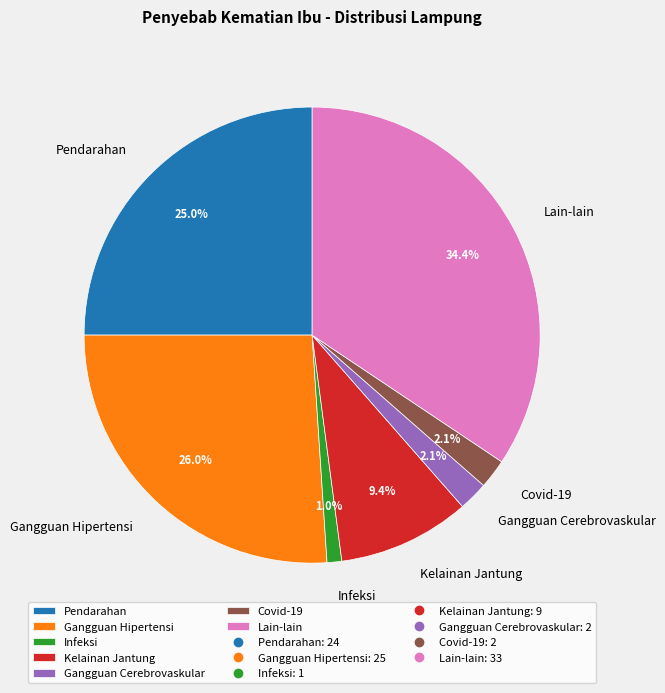

How many segments does this pie chart have?

7